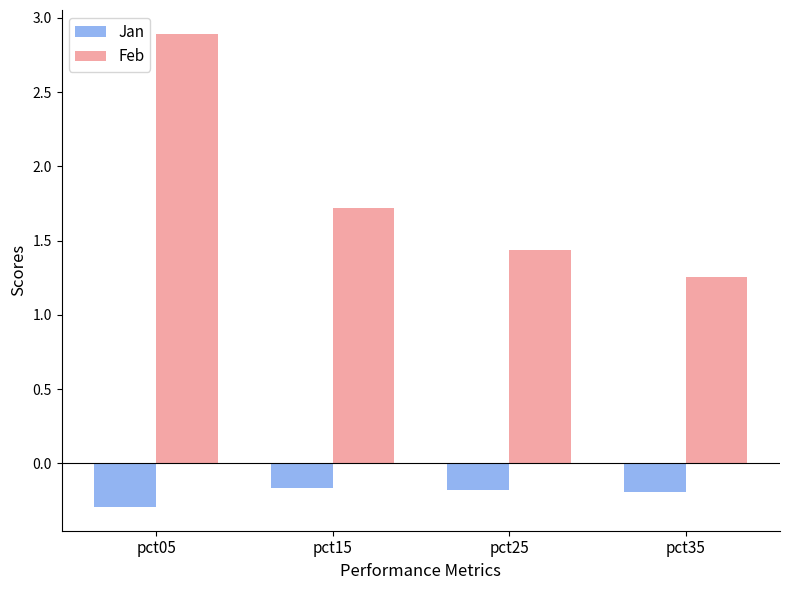

What is the value of the Feb bar at the 1st from the left?

2.9